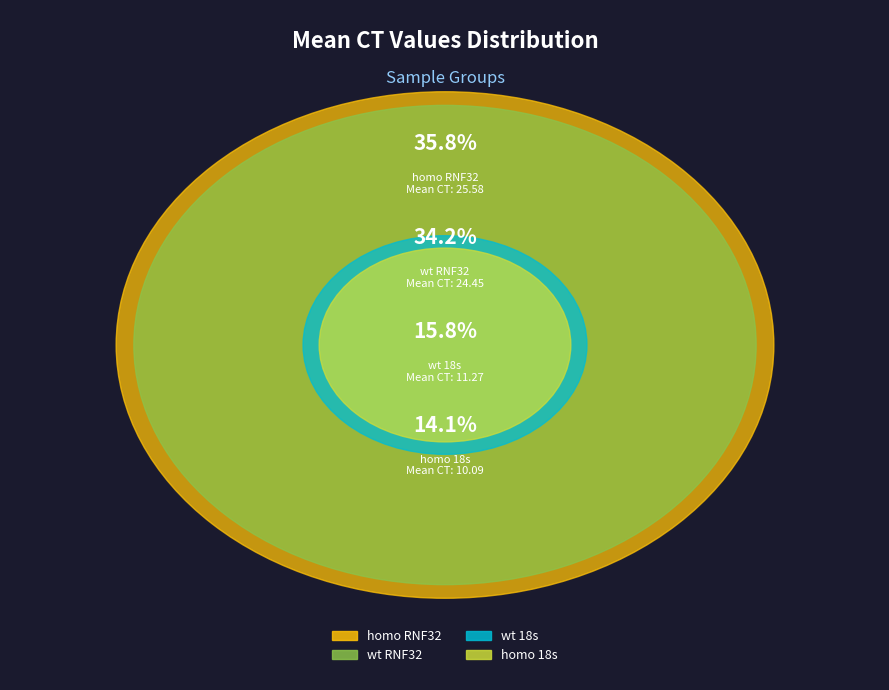

Does wt RNF32 represent more than half of the total?

No